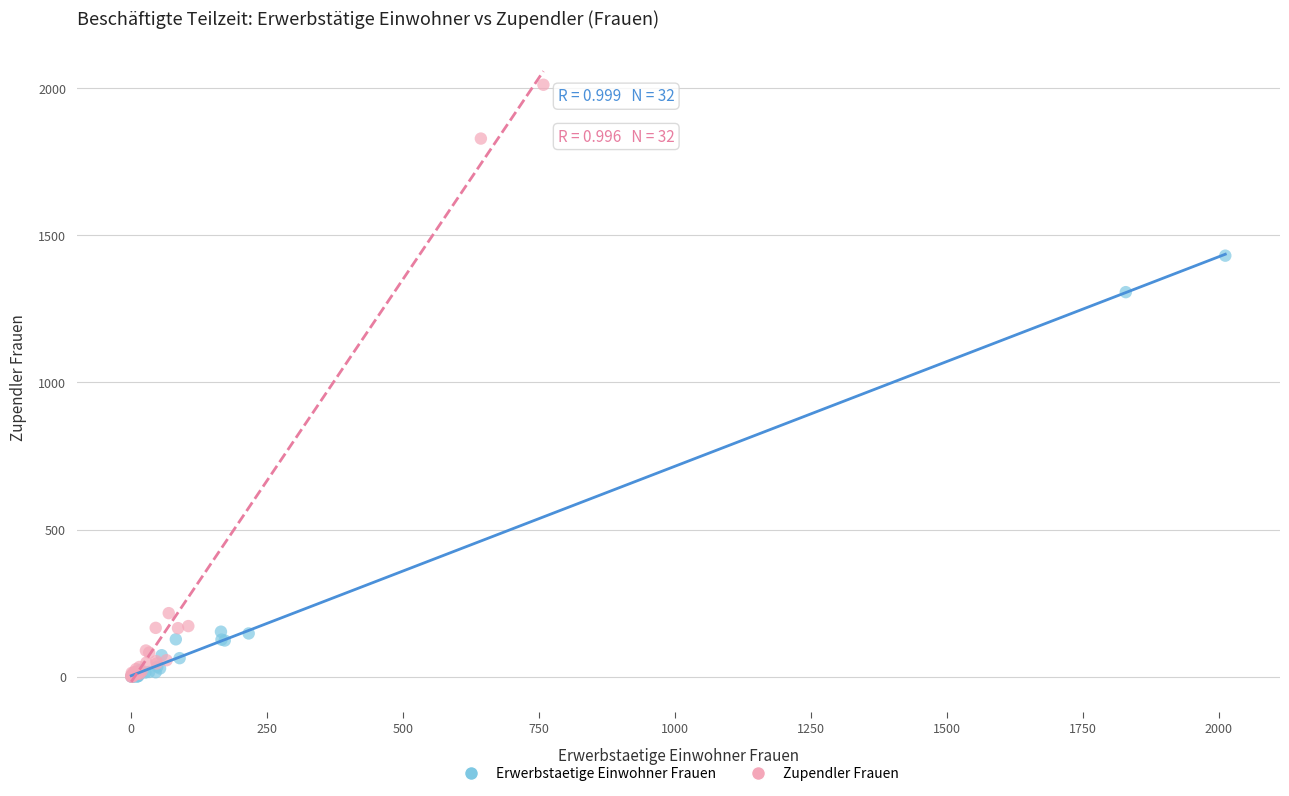

Which series contains the highest Y value?

Zupendler Frauen